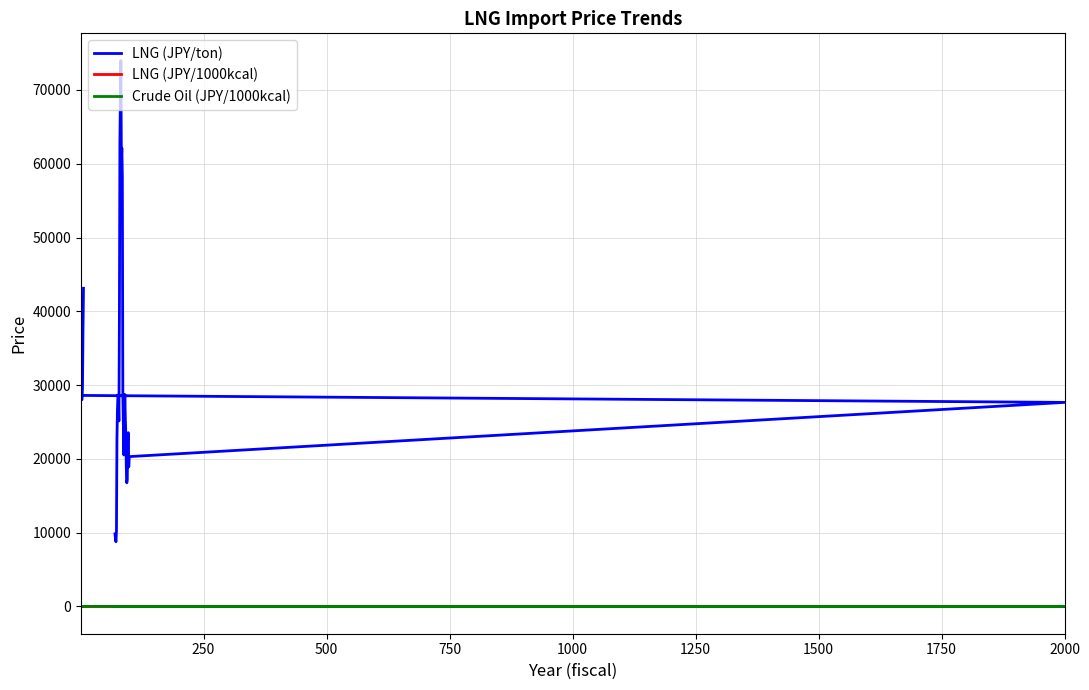

What is the sum of all LNG (JPY/1000kcal) values?

87.0